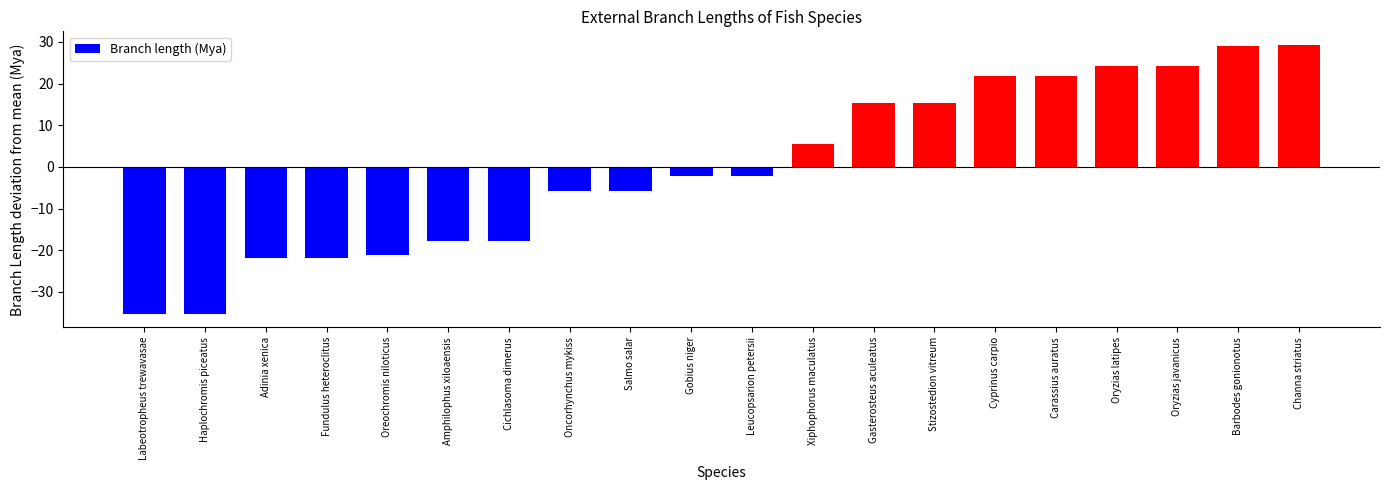

Count the number of categories in the chart.

20